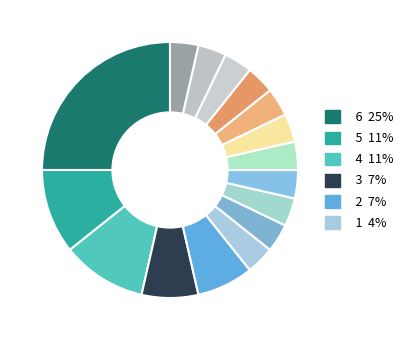

Count the number of slices in the pie.

16